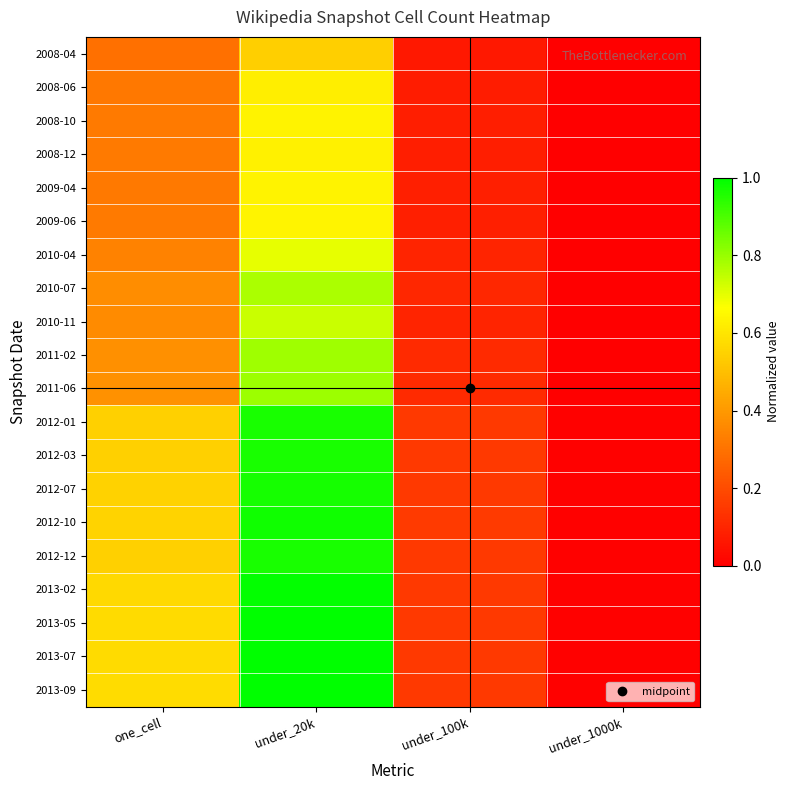

Which has a higher value, under_20k or under_1000k?

under_20k